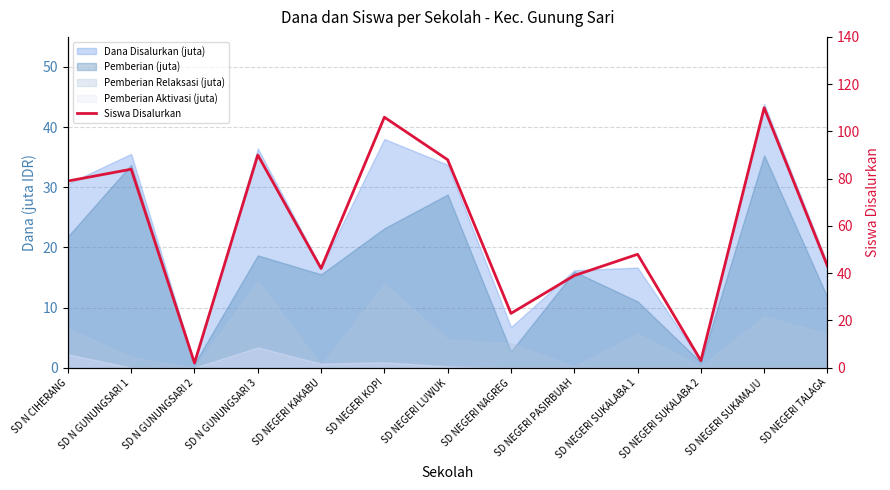

Is it true that the value at SD NEGERI SUKALABA 1 is 48?

True